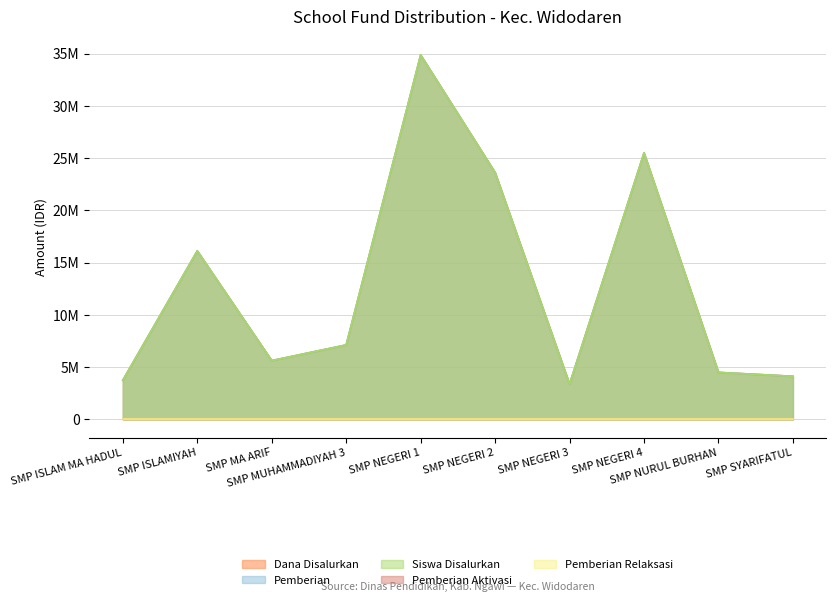

What is the difference between the Pemberian values at SMP NEGERI 2 and SMP NURUL BURHAN?

19125000